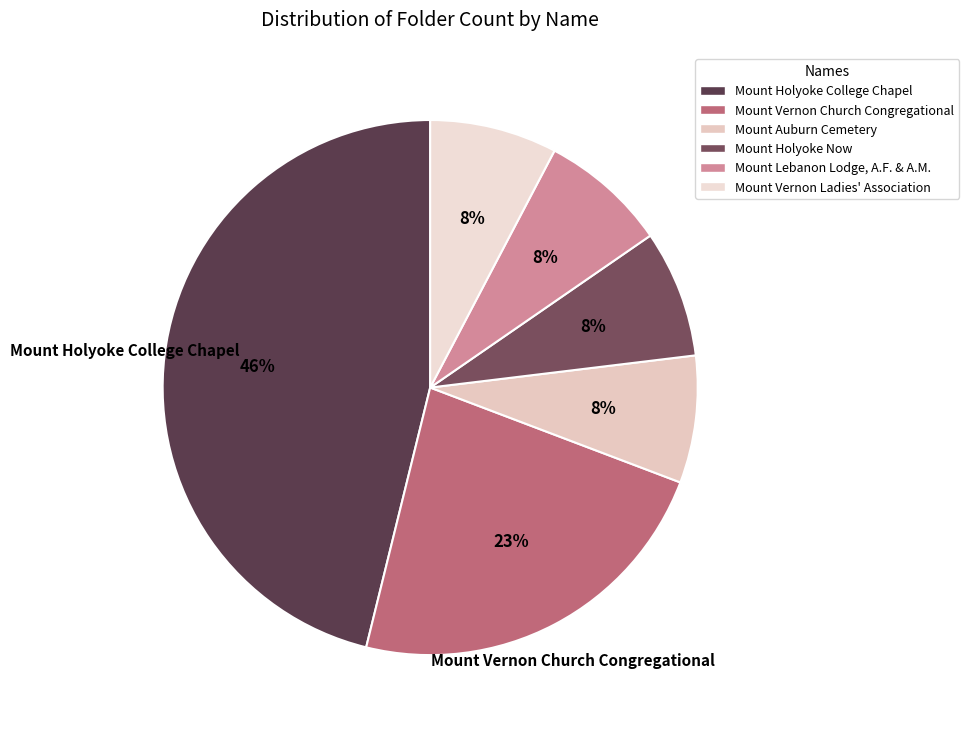

Combined, what portion of the pie is Mount Vernon Church Congregational and Mount Lebanon Lodge, A.F. & A.M.?

30.8%